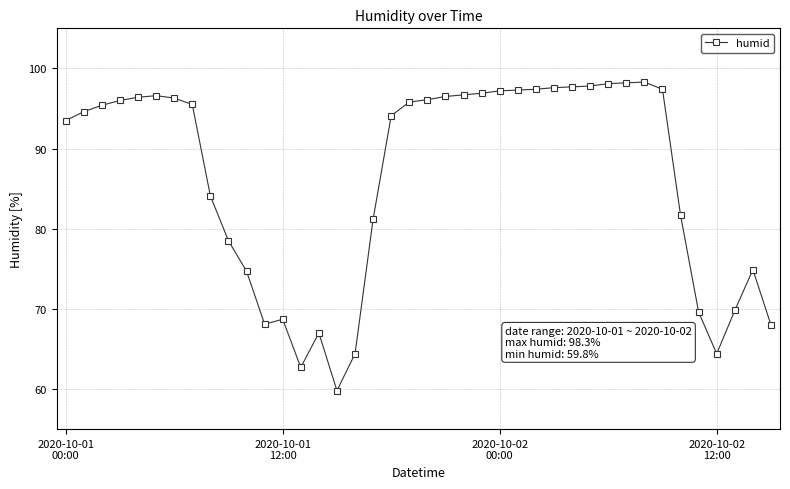

What is the greatest value displayed?

98.3